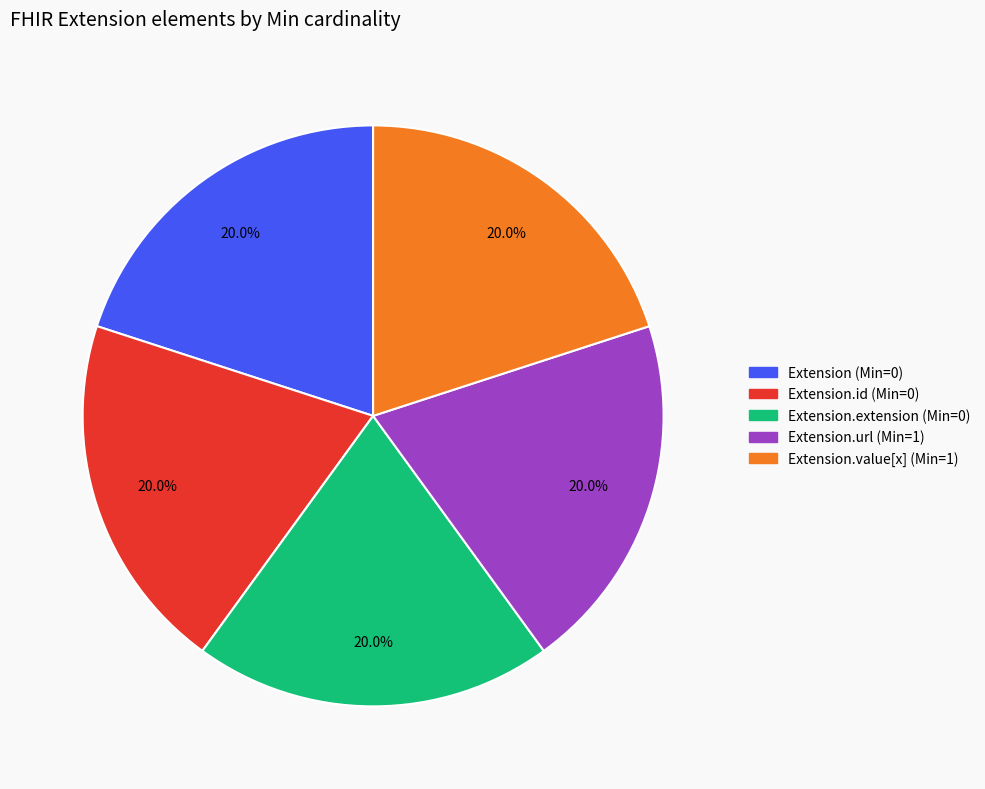

Is there a majority slice in this chart?

No